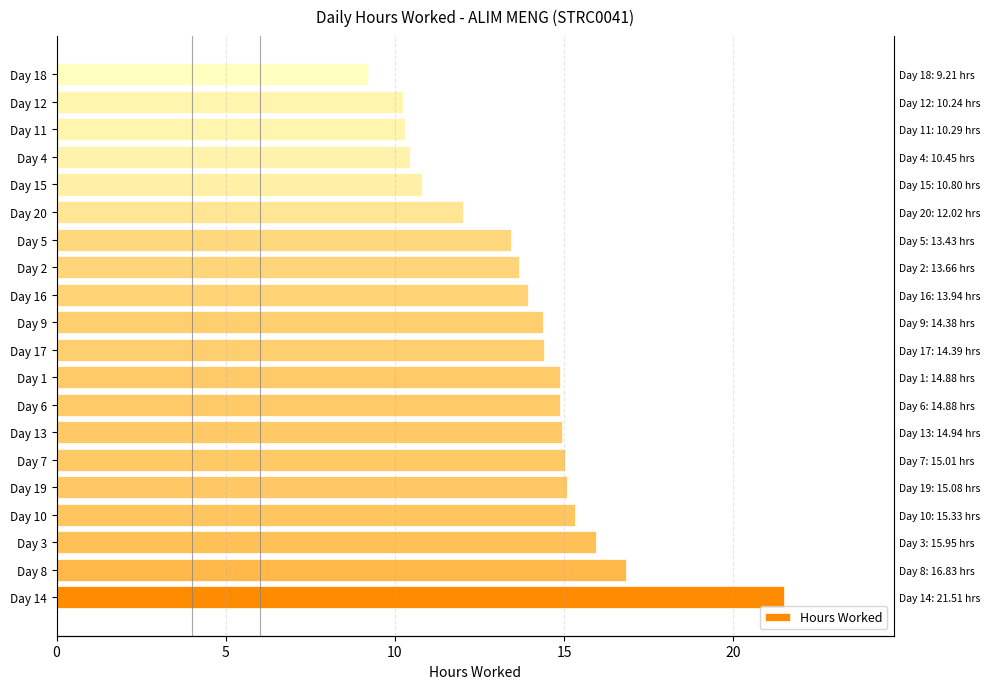

True or false: the data shows 21.5 at Day 14.

True